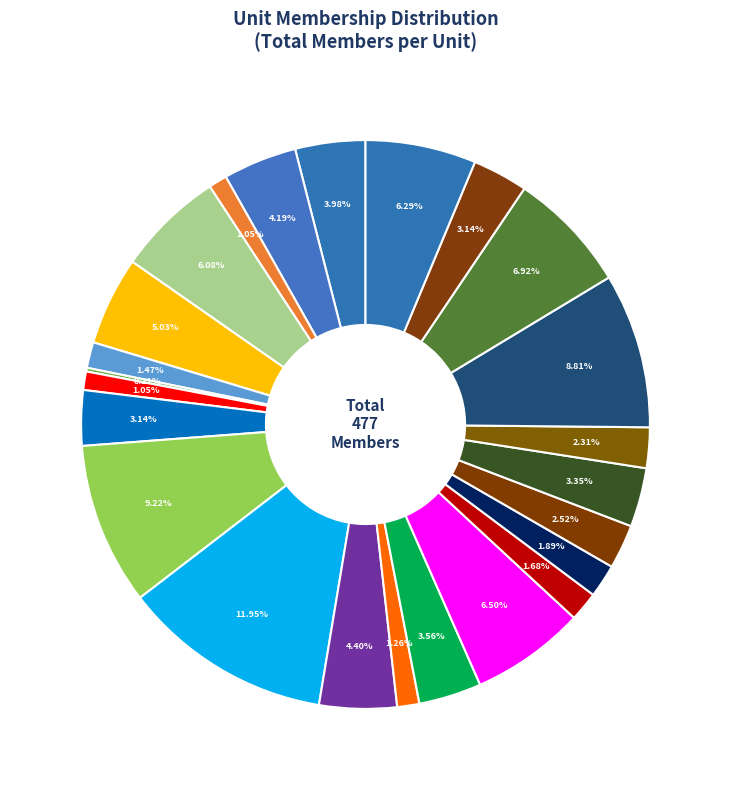

Count the number of slices in the pie.

24